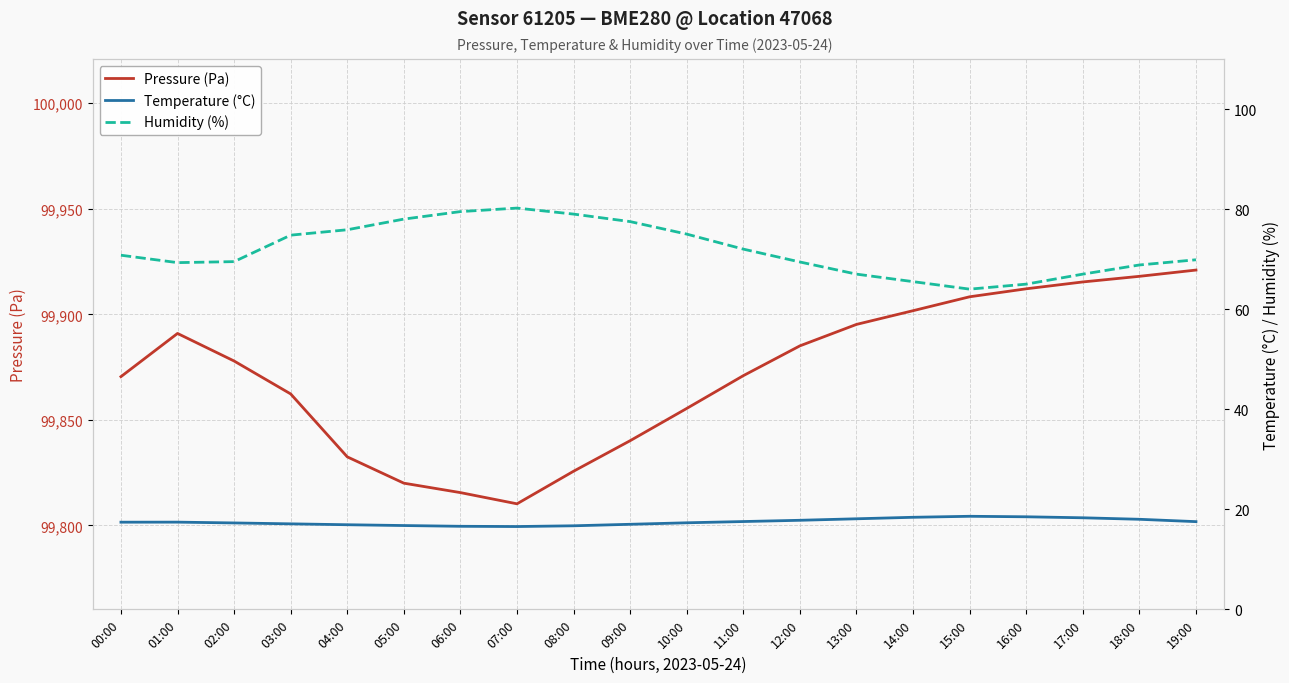

True or false: Pressure (Pa) and Temperature (°C) intersect in this chart.

False